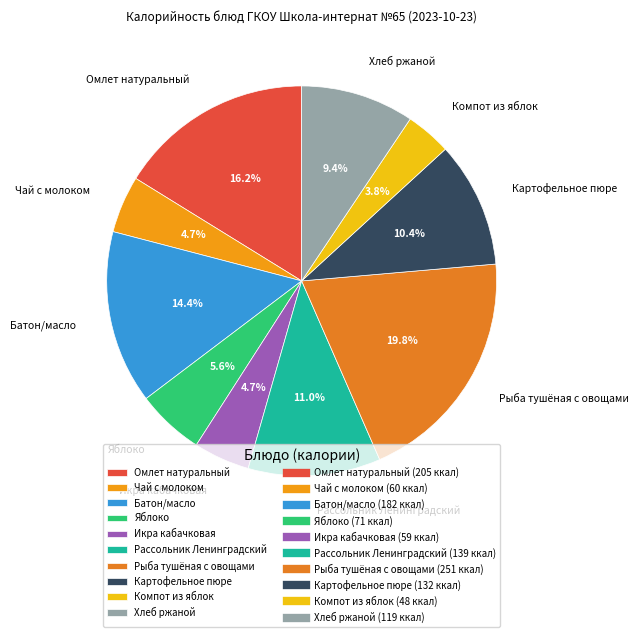

What portion of the pie excludes Икра кабачковая?

95.3%